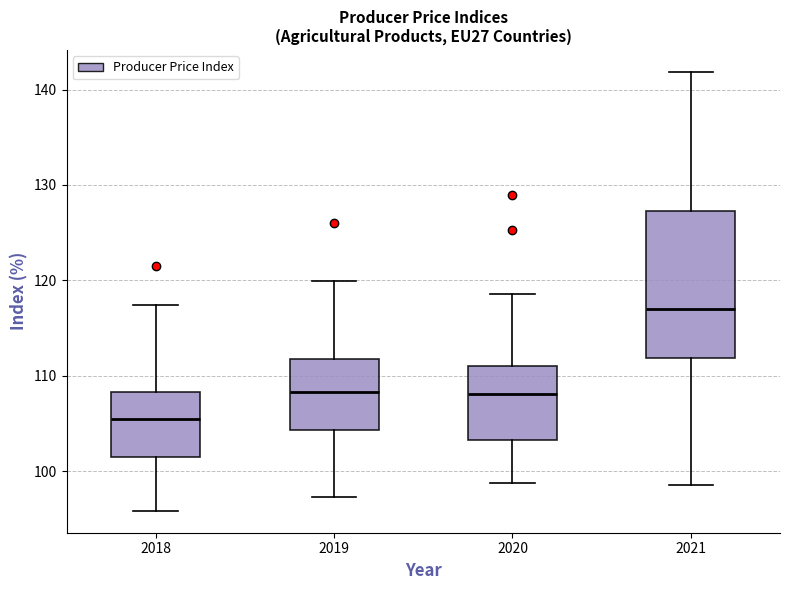

Where is the upper edge of the box at x = 2018 on the y-axis? The values are not printed on the chart, so give them approximately, as read against the axis.

108